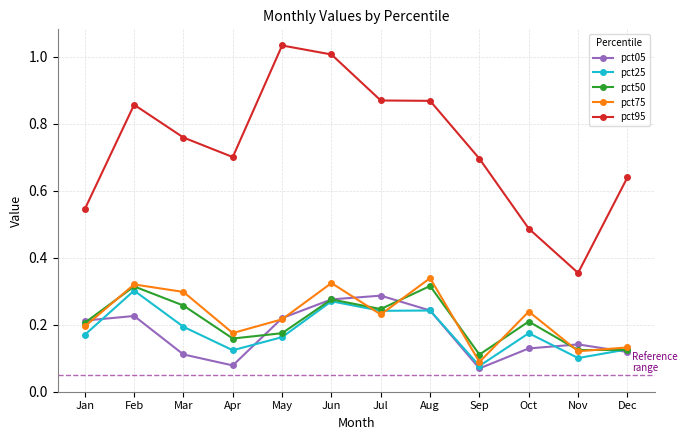

The pct95 series shows 0.6 at May. True or false?

False